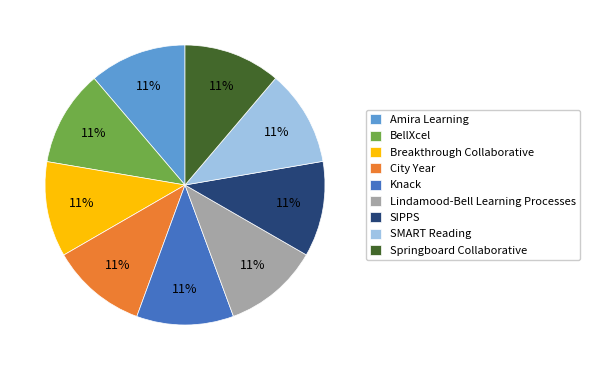

Is it true that Springboard Collaborative is 11% of the pie?

True